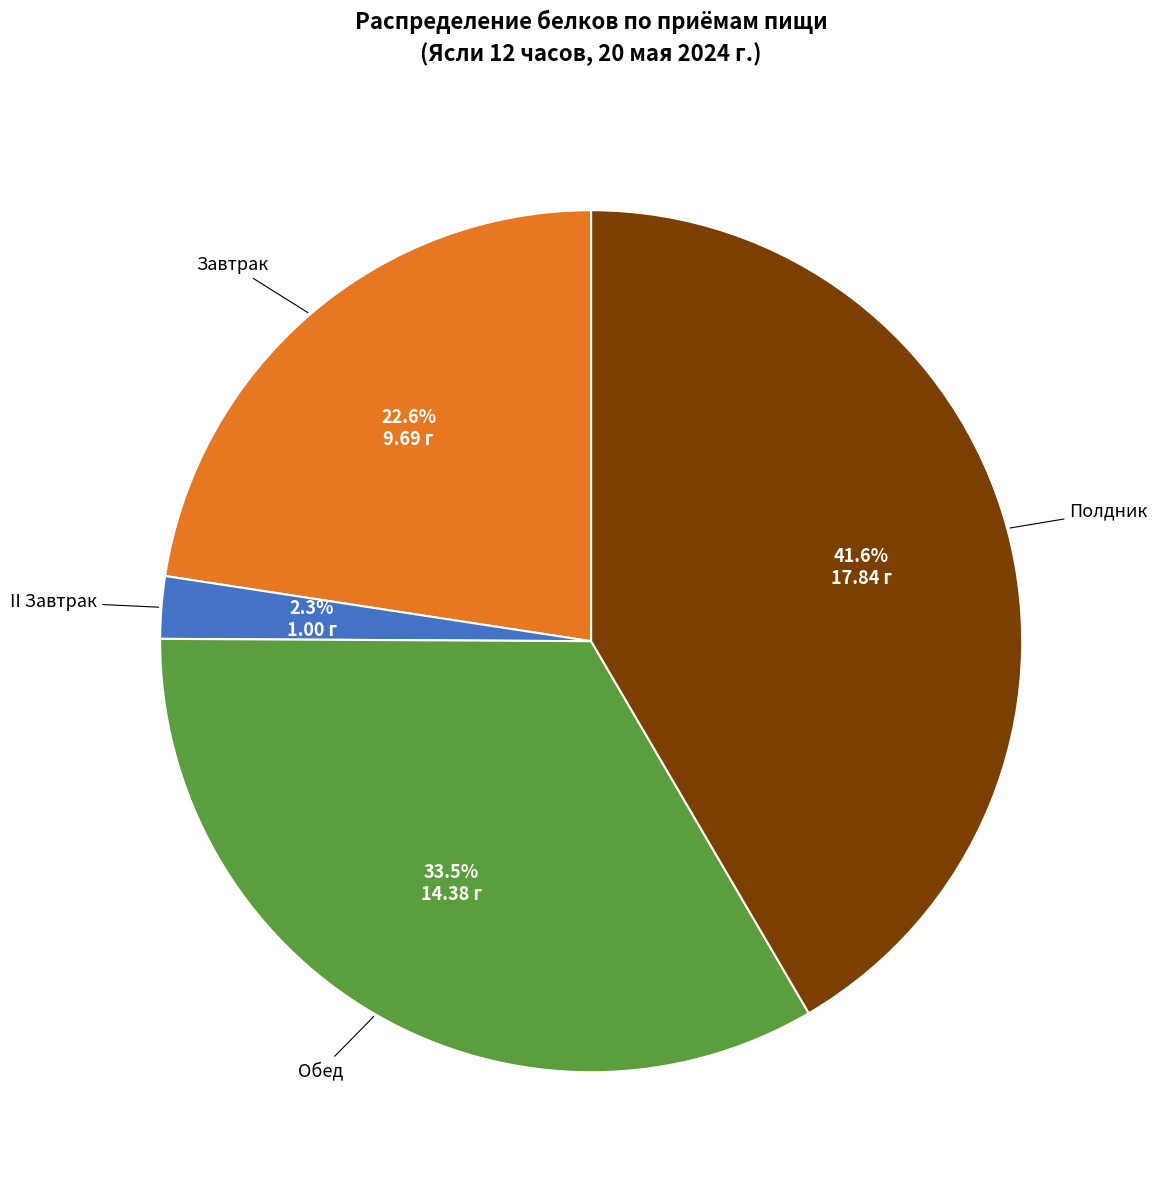

To the nearest percent, what is the difference between the largest and smallest slice percentages?

39%